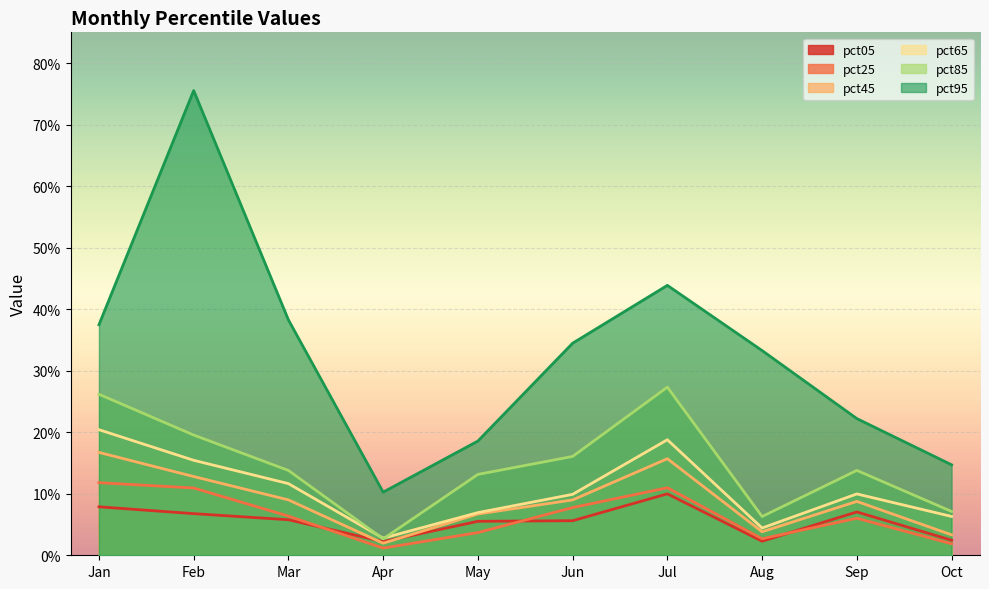

Which series has the largest total across all categories?

pct95